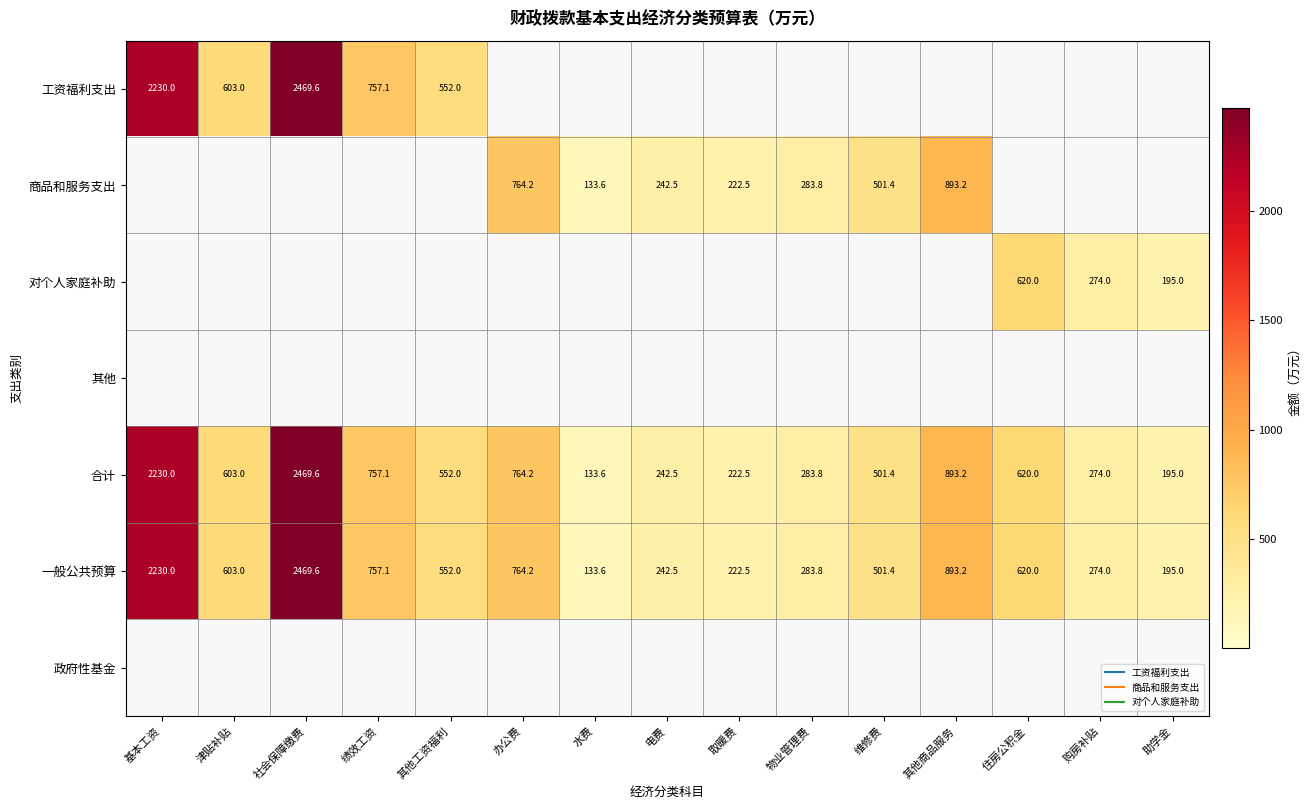

Is the value of 合计 at 维修费 greater than the value of 工资福利支出 at 取暖费?

Yes